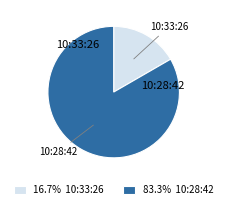

Do 10:33:26 and 10:28:42 together represent more than half of the pie?

Yes